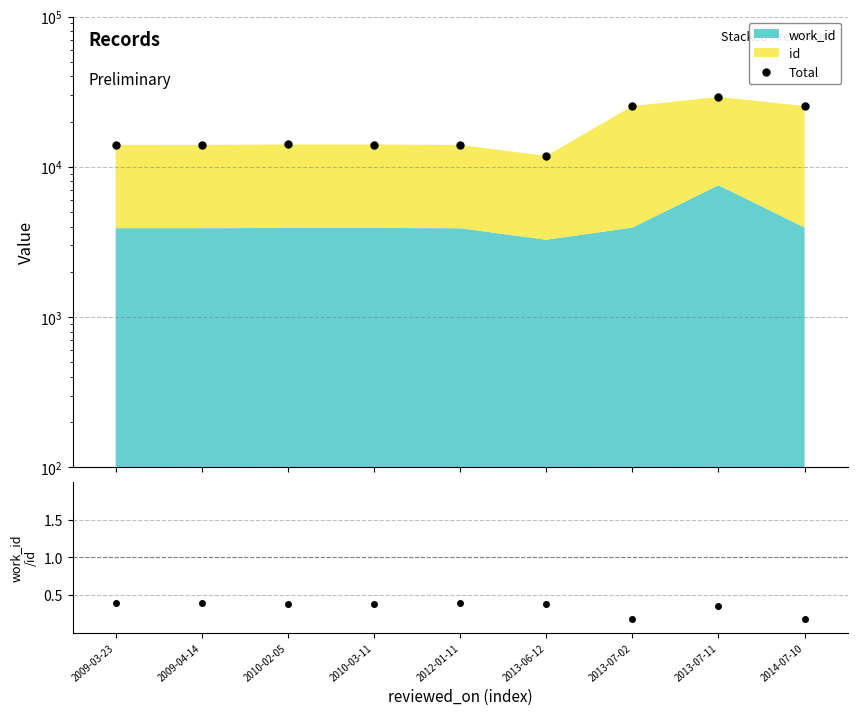

How many categories are shown in the chart?

9